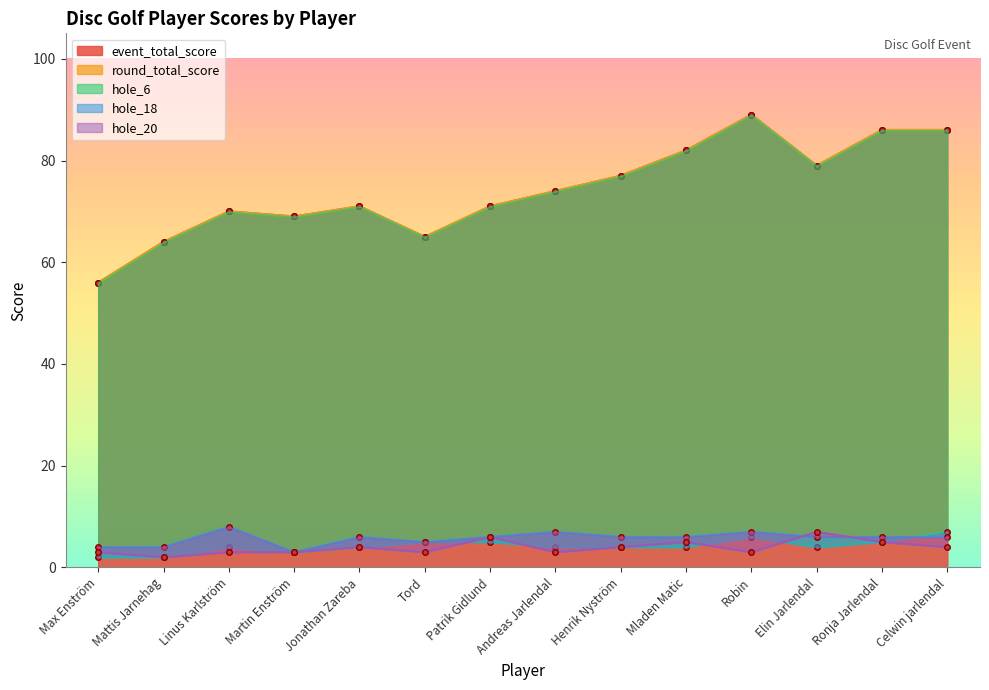

What is the label of the 7th point from the left?

Patrik Gidlund